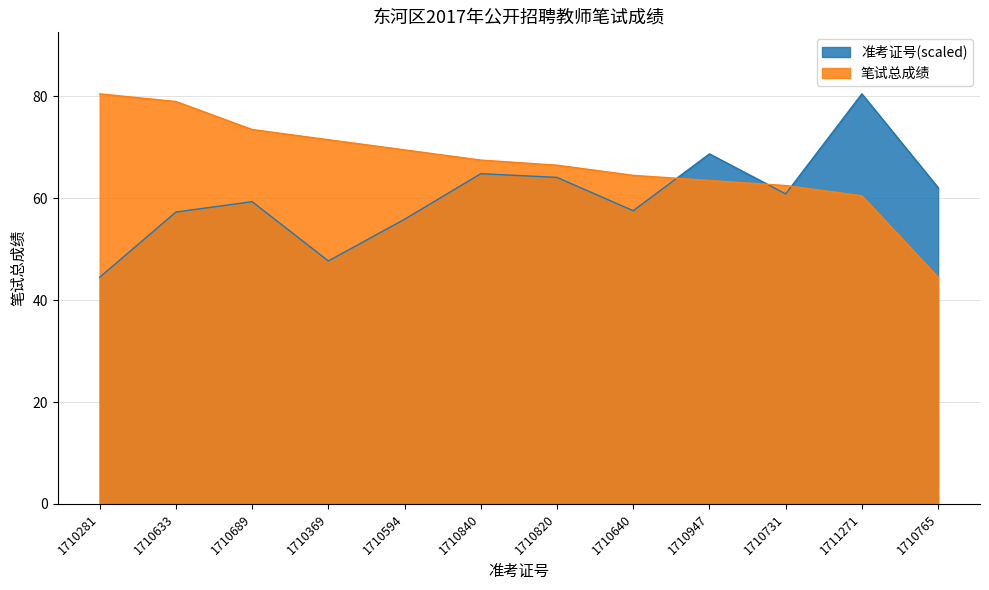

Rank the series by their average value, from highest to lowest.

笔试总成绩, 准考证号(scaled)